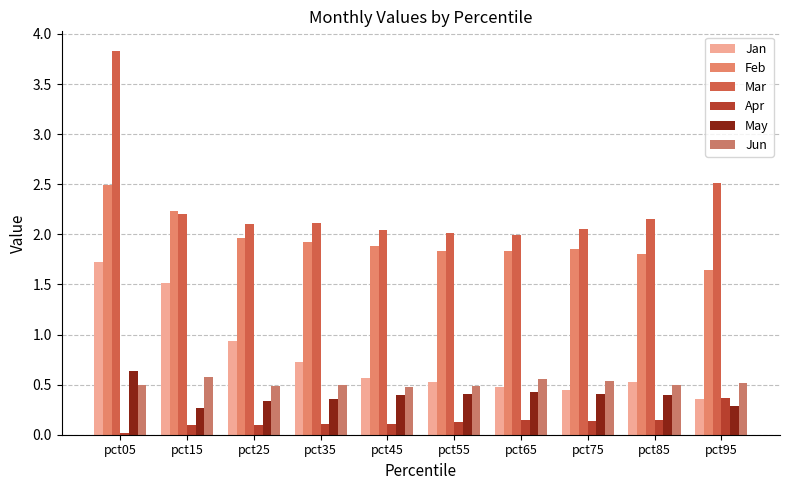

Reading left to right, extract all data points from this chart.

Jan: 1.7	1.5	0.9	0.7	0.6	0.5	0.5	0.4	0.5	0.4
Feb: 2.5	2.2	2.0	1.9	1.9	1.8	1.8	1.9	1.8	1.6
Mar: 3.8	2.2	2.1	2.1	2.0	2.0	2.0	2.0	2.2	2.5
Apr: 0.0	0.1	0.1	0.1	0.1	0.1	0.1	0.1	0.1	0.4
May: 0.6	0.3	0.3	0.4	0.4	0.4	0.4	0.4	0.4	0.3
Jun: 0.5	0.6	0.5	0.5	0.5	0.5	0.6	0.5	0.5	0.5